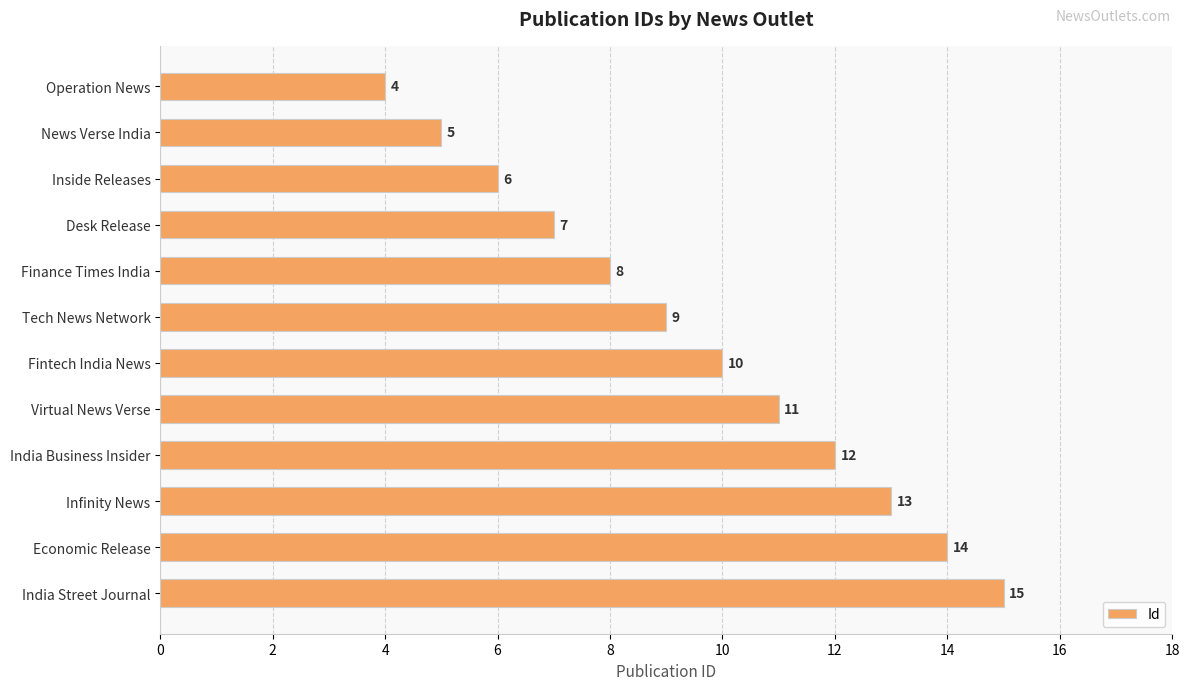

Between Virtual News Verse and Finance Times India, which is larger?

Virtual News Verse